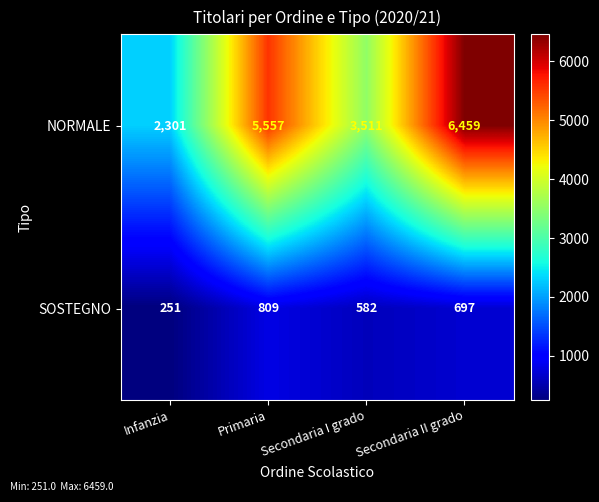

What is the approximate value of SOSTEGNO at Infanzia, to the nearest 10?

250